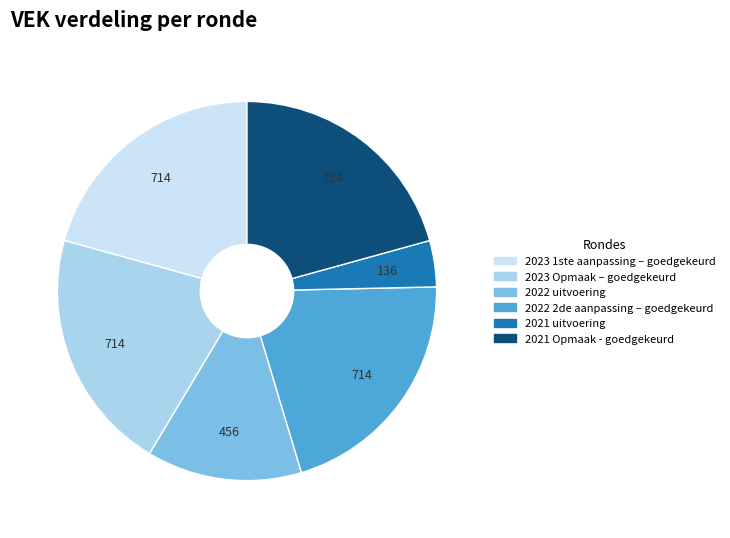

Which has a higher value, 2021 uitvoering or 2021 Opmaak - goedgekeurd?

2021 Opmaak - goedgekeurd